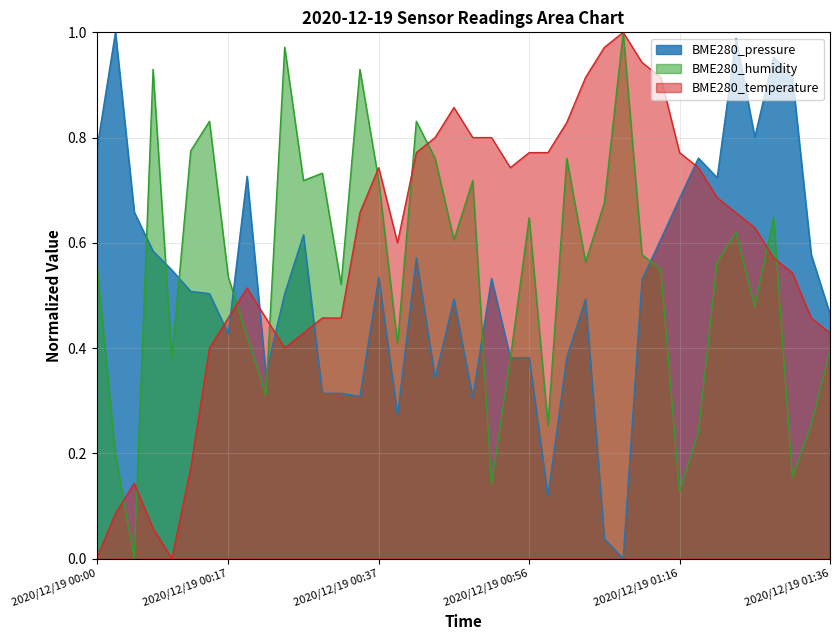

Reading left to right, transcribe all the data shown in this chart.

BME280_pressure: 2020/12/19 00:00=0.8	2020/12/19 00:02=1.0	2020/12/19 00:05=0.7	2020/12/19 00:07=0.6	2020/12/19 00:10=0.5	2020/12/19 00:12=0.5	2020/12/19 00:15=0.5	2020/12/19 00:17=0.4	2020/12/19 00:20=0.7	2020/12/19 00:22=0.4	2020/12/19 00:25=0.5	2020/12/19 00:27=0.6	2020/12/19 00:29=0.3	2020/12/19 00:32=0.3	2020/12/19 00:34=0.3	2020/12/19 00:37=0.5	2020/12/19 00:39=0.3	2020/12/19 00:42=0.6	2020/12/19 00:44=0.3	2020/12/19 00:47=0.5	2020/12/19 00:49=0.3	2020/12/19 00:51=0.5	2020/12/19 00:54=0.4	2020/12/19 00:56=0.4	2020/12/19 00:59=0.1	2020/12/19 01:01=0.4	2020/12/19 01:04=0.5	2020/12/19 01:06=0.0	2020/12/19 01:09=0.0	2020/12/19 01:11=0.5	2020/12/19 01:14=0.6	2020/12/19 01:16=0.7	2020/12/19 01:19=0.8	2020/12/19 01:21=0.7	2020/12/19 01:23=1.0	2020/12/19 01:26=0.8	2020/12/19 01:28=1.0	2020/12/19 01:31=0.9	2020/12/19 01:33=0.6	2020/12/19 01:36=0.5
BME280_humidity: 2020/12/19 00:00=0.6	2020/12/19 00:02=0.2	2020/12/19 00:05=0.0	2020/12/19 00:07=0.9	2020/12/19 00:10=0.4	2020/12/19 00:12=0.8	2020/12/19 00:15=0.8	2020/12/19 00:17=0.5	2020/12/19 00:20=0.4	2020/12/19 00:22=0.3	2020/12/19 00:25=1.0	2020/12/19 00:27=0.7	2020/12/19 00:29=0.7	2020/12/19 00:32=0.5	2020/12/19 00:34=0.9	2020/12/19 00:37=0.7	2020/12/19 00:39=0.4	2020/12/19 00:42=0.8	2020/12/19 00:44=0.8	2020/12/19 00:47=0.6	2020/12/19 00:49=0.7	2020/12/19 00:51=0.1	2020/12/19 00:54=0.4	2020/12/19 00:56=0.6	2020/12/19 00:59=0.3	2020/12/19 01:01=0.8	2020/12/19 01:04=0.6	2020/12/19 01:06=0.7	2020/12/19 01:09=1.0	2020/12/19 01:11=0.6	2020/12/19 01:14=0.5	2020/12/19 01:16=0.1	2020/12/19 01:19=0.2	2020/12/19 01:21=0.6	2020/12/19 01:23=0.6	2020/12/19 01:26=0.5	2020/12/19 01:28=0.6	2020/12/19 01:31=0.2	2020/12/19 01:33=0.3	2020/12/19 01:36=0.4
BME280_temperature: 2020/12/19 00:00=0.0	2020/12/19 00:02=0.1	2020/12/19 00:05=0.1	2020/12/19 00:07=0.1	2020/12/19 00:10=0.0	2020/12/19 00:12=0.2	2020/12/19 00:15=0.4	2020/12/19 00:17=0.5	2020/12/19 00:20=0.5	2020/12/19 00:22=0.5	2020/12/19 00:25=0.4	2020/12/19 00:27=0.4	2020/12/19 00:29=0.5	2020/12/19 00:32=0.5	2020/12/19 00:34=0.7	2020/12/19 00:37=0.7	2020/12/19 00:39=0.6	2020/12/19 00:42=0.8	2020/12/19 00:44=0.8	2020/12/19 00:47=0.9	2020/12/19 00:49=0.8	2020/12/19 00:51=0.8	2020/12/19 00:54=0.7	2020/12/19 00:56=0.8	2020/12/19 00:59=0.8	2020/12/19 01:01=0.8	2020/12/19 01:04=0.9	2020/12/19 01:06=1.0	2020/12/19 01:09=1.0	2020/12/19 01:11=0.9	2020/12/19 01:14=0.9	2020/12/19 01:16=0.8	2020/12/19 01:19=0.7	2020/12/19 01:21=0.7	2020/12/19 01:23=0.7	2020/12/19 01:26=0.6	2020/12/19 01:28=0.6	2020/12/19 01:31=0.5	2020/12/19 01:33=0.5	2020/12/19 01:36=0.4